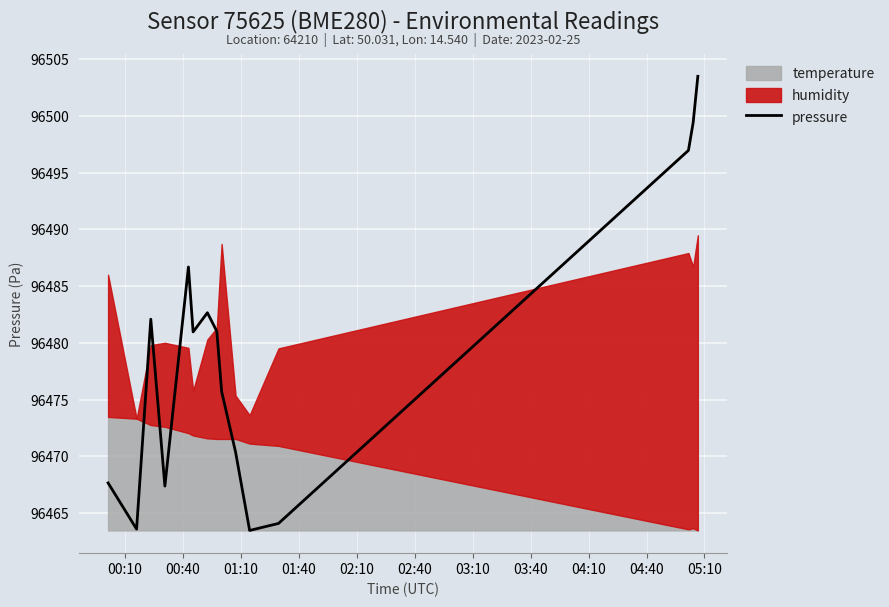

Which has a higher value, 03:40 or 02:10?

02:10